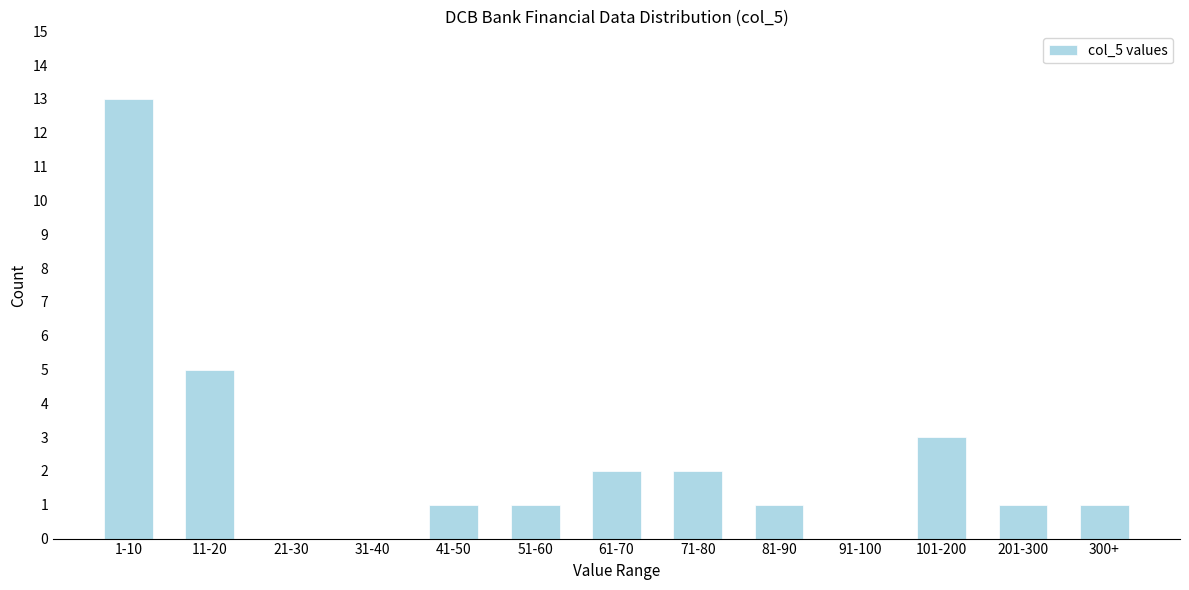

Reading left to right, extract all data points from this chart.

1-10=13	11-20=5	21-30=0	31-40=0	41-50=1	51-60=1	61-70=2	71-80=2	81-90=1	91-100=0	101-200=3	201-300=1	300+=1